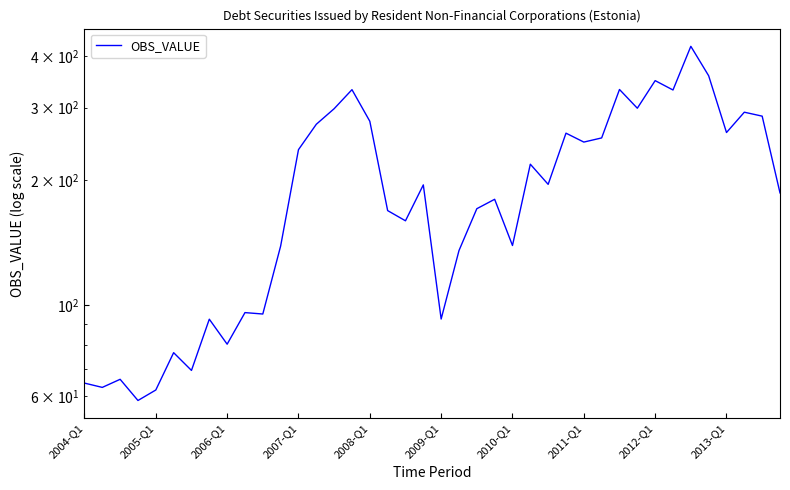

What is the difference between the maximum and second lowest values?

360.0